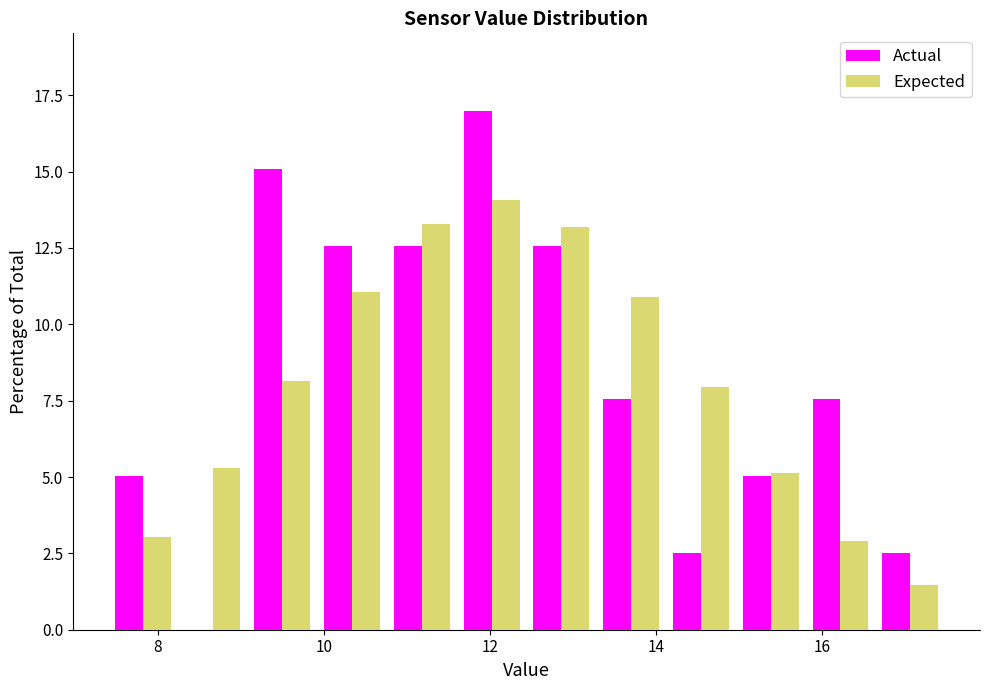

Reading left to right, list every range on the x-axis with the height of the bar of each series over it. Neither the bar edges nor the heights are printed on the chart, so give them approximately, as read against the axes.

7.40 to 8.24: Actual=5.0	Expected=3.0
8.24 to 9.08: Actual=0	Expected=5.5
9.08 to 9.92: Actual=15.0	Expected=8.0
9.92 to 10.76: Actual=12.5	Expected=11.0
10.76 to 11.60: Actual=12.5	Expected=13.5
11.60 to 12.44: Actual=17.0	Expected=14.0
12.44 to 13.28: Actual=12.5	Expected=13.0
13.28 to 14.12: Actual=7.5	Expected=11.0
14.12 to 14.96: Actual=2.5	Expected=8.0
14.96 to 15.80: Actual=5.0	Expected=5.0
15.80 to 16.64: Actual=7.5	Expected=3.0
16.64 to 17.48: Actual=2.5	Expected=1.5